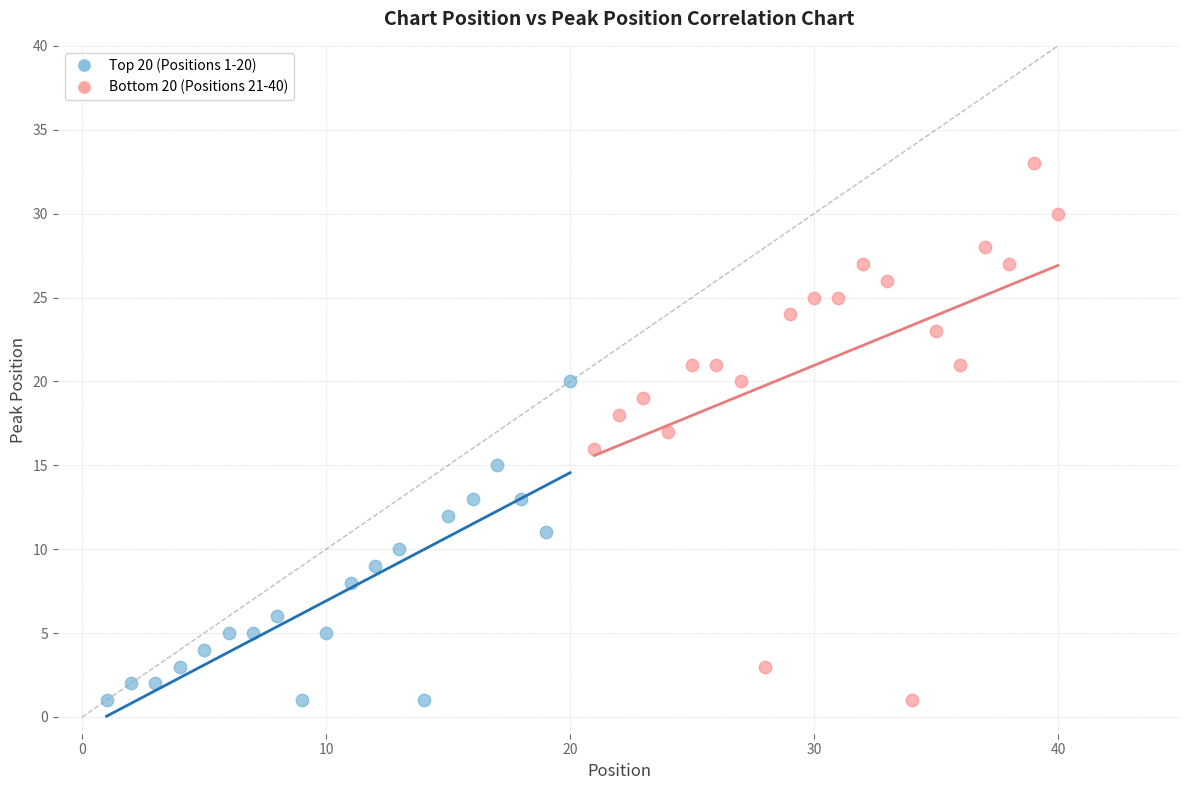

Which series reaches the maximum Y coordinate?

Bottom 20 (Positions 21-40)